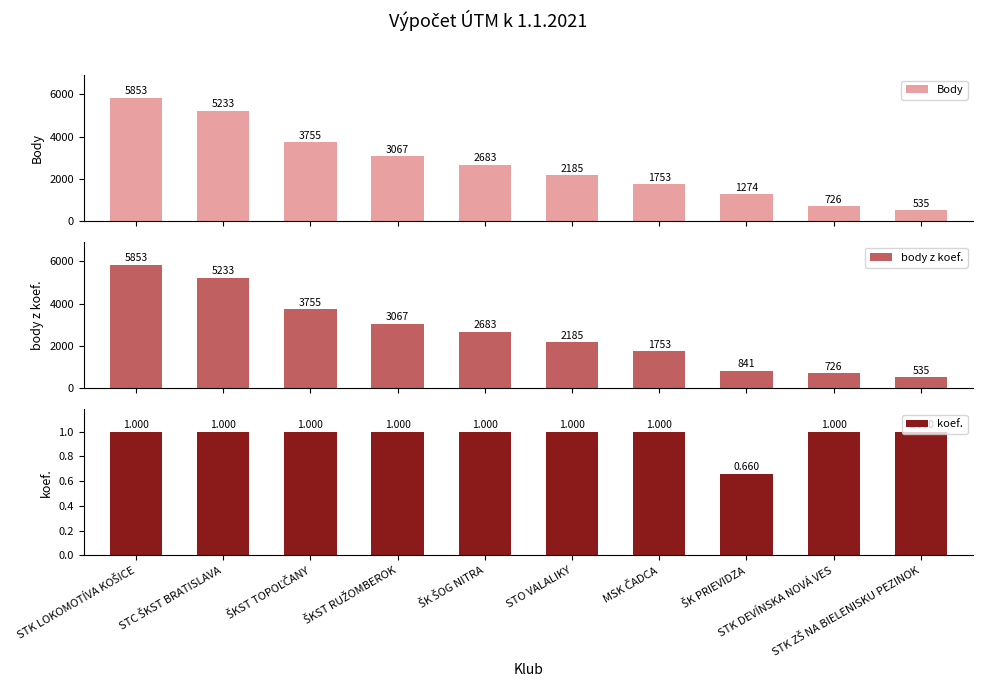

How many distinct data groups are displayed?

3